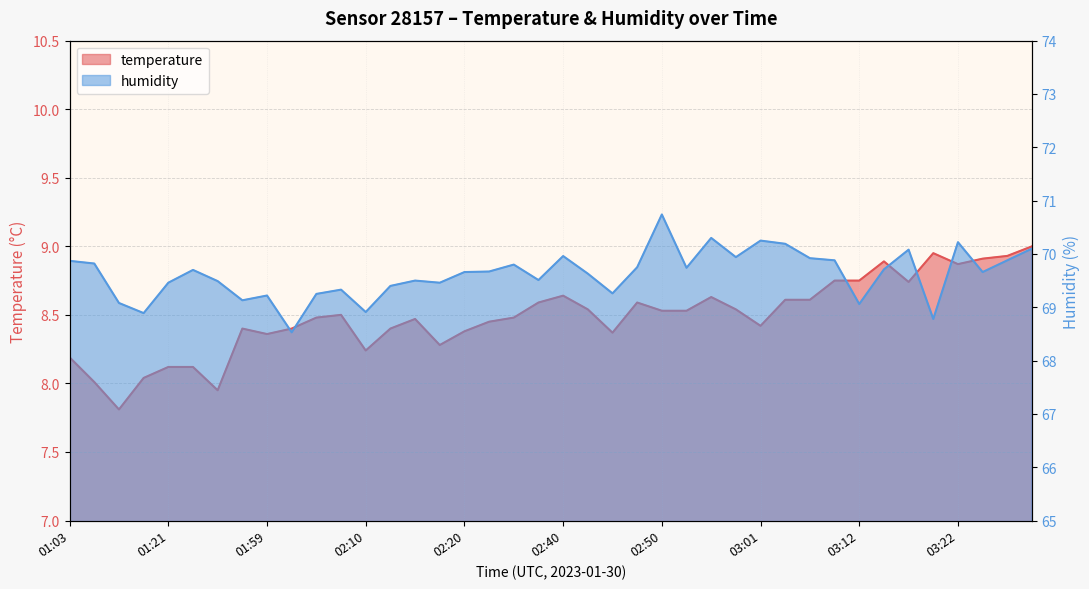

Which has a higher value, 01:57 or 03:24?

03:24